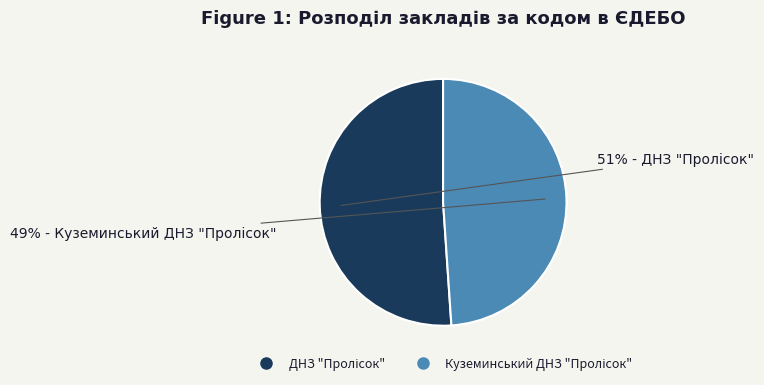

To the nearest percent, what is the difference between the largest and smallest slice percentages?

2%